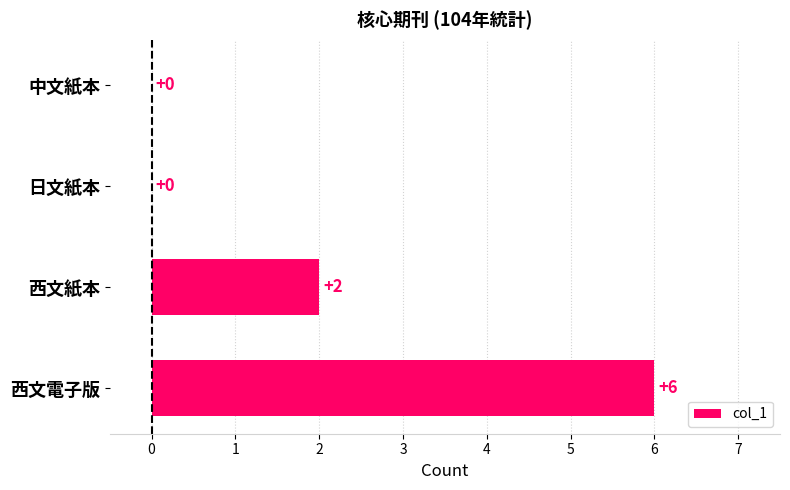

What is the ratio of the value at 西文紙本 to the value at 西文電子版?

0.3